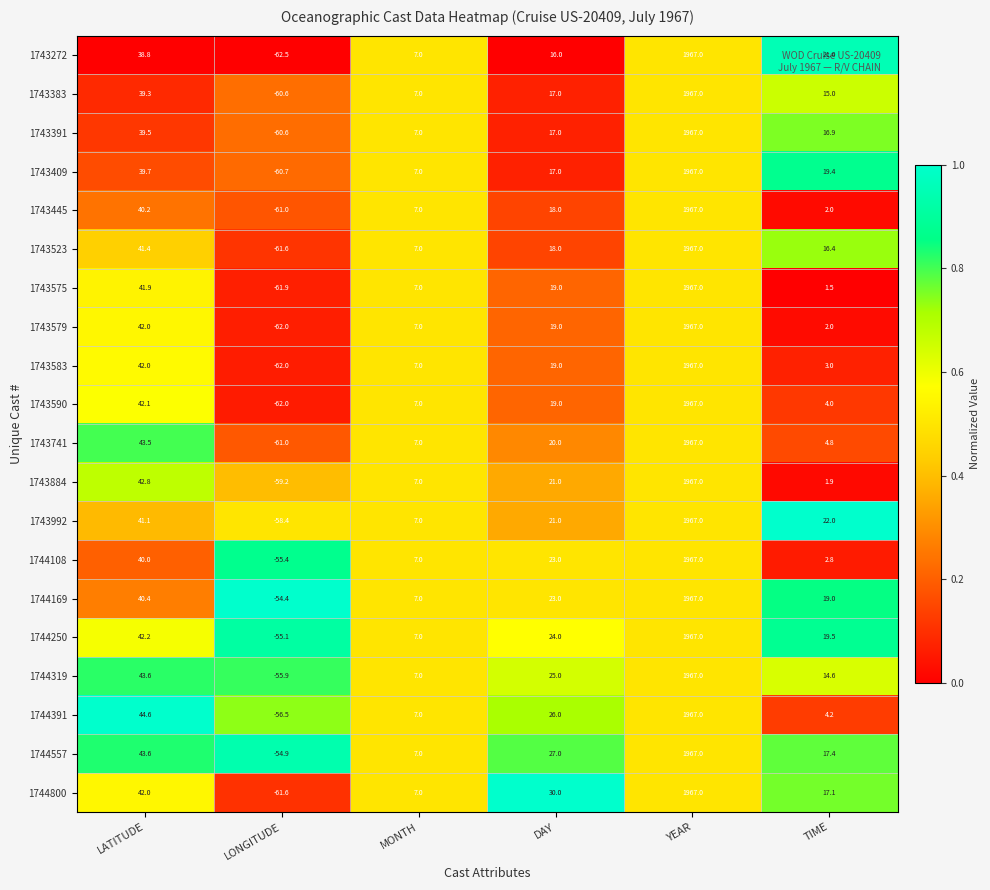

What is the sum of the 1744319 values at MONTH and LONGITUDE?

-48.9